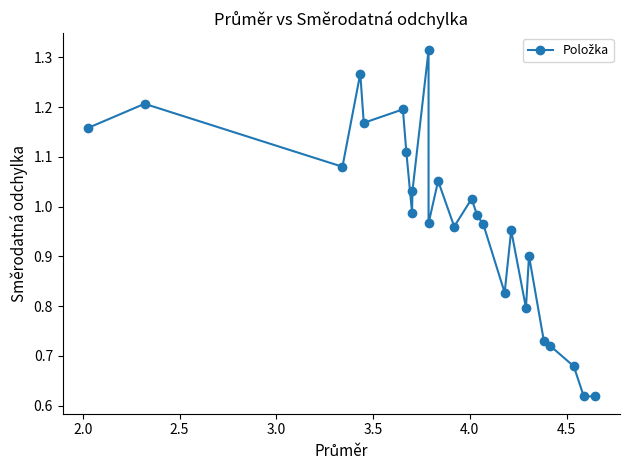

What is the sum of all values?

24.3